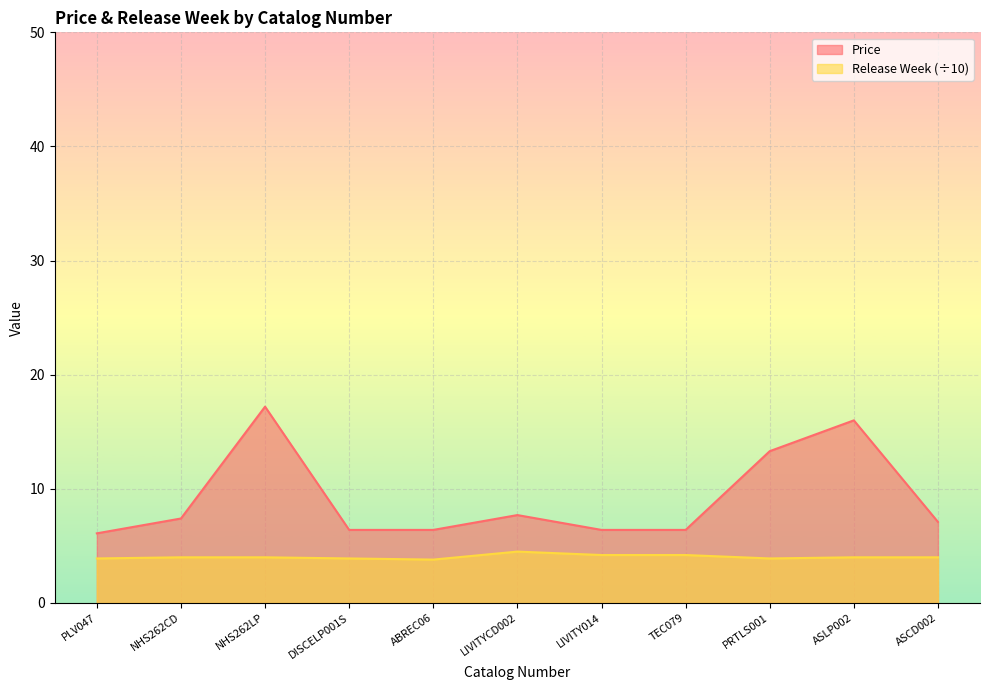

List the labels in order of Release Week value, largest first.

LIVITYCD002, LIVITY014, TEC079, NHS262CD, NHS262LP, ASLP002, ASCD002, PLV047, DISCELP001S, PRTLS001, ABREC06